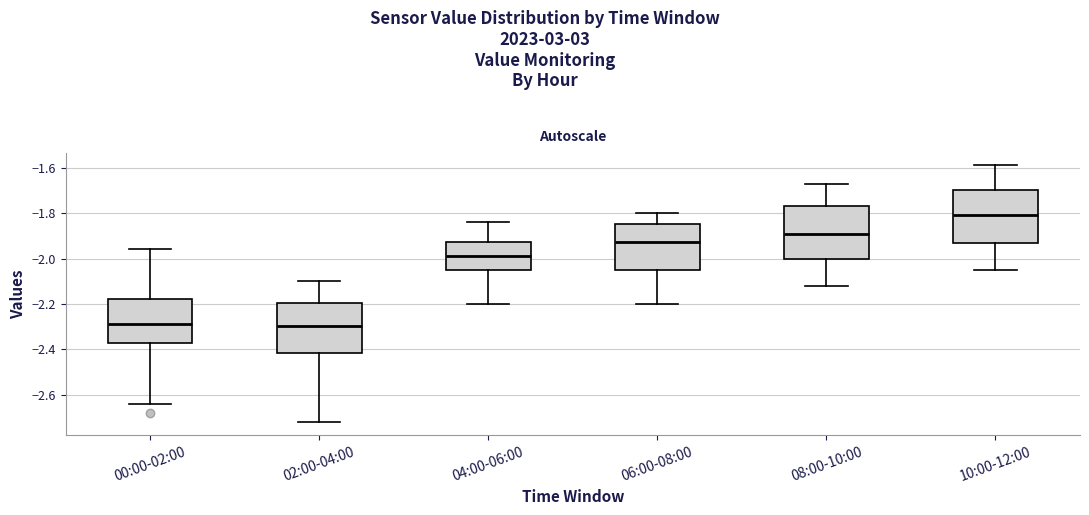

Where is the upper edge of the box for 04:00-06:00 on the y-axis? The values are not printed on the chart, so give them approximately, as read against the axis.

-1.92